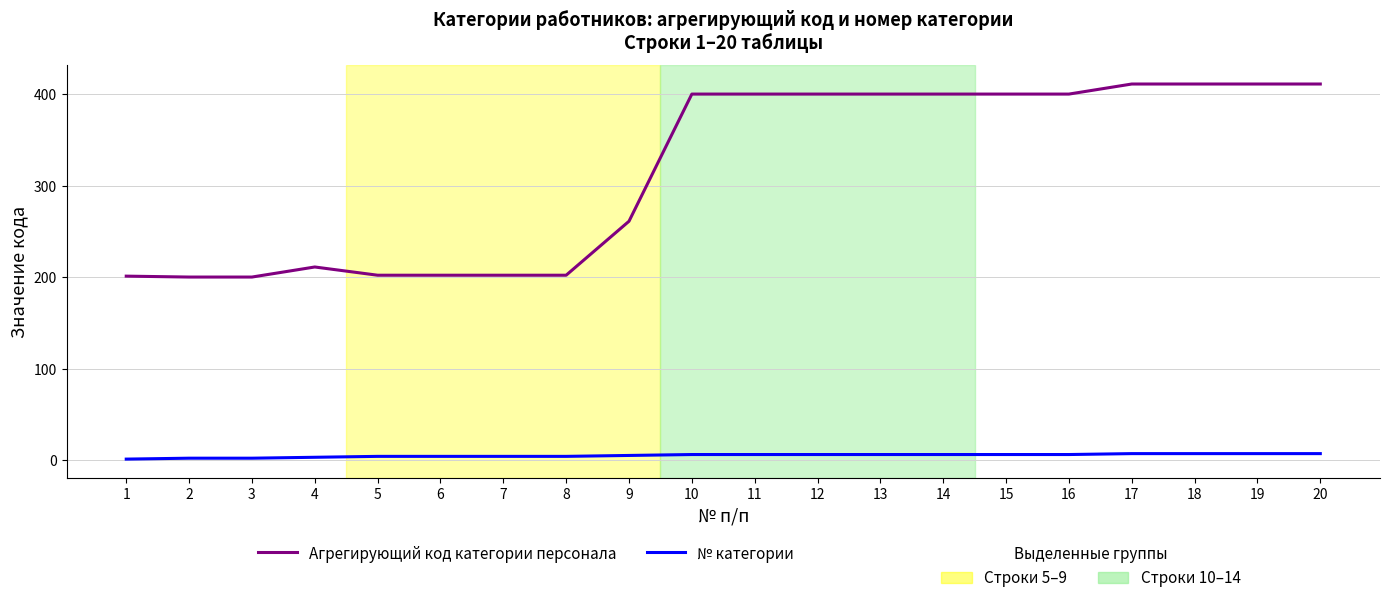

What is the greatest value displayed?

411